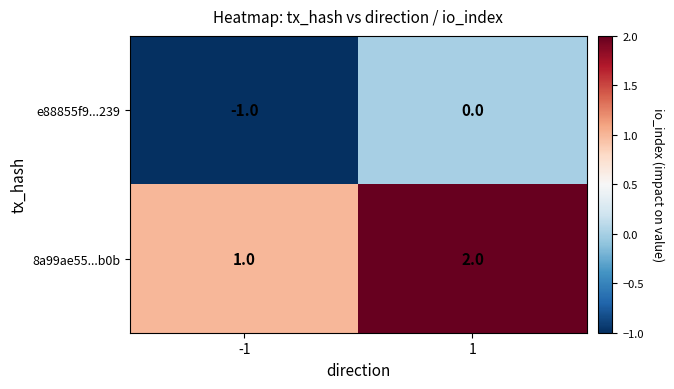

True or false: 8a99ae55...b0b has a value of 0 at -1.

False